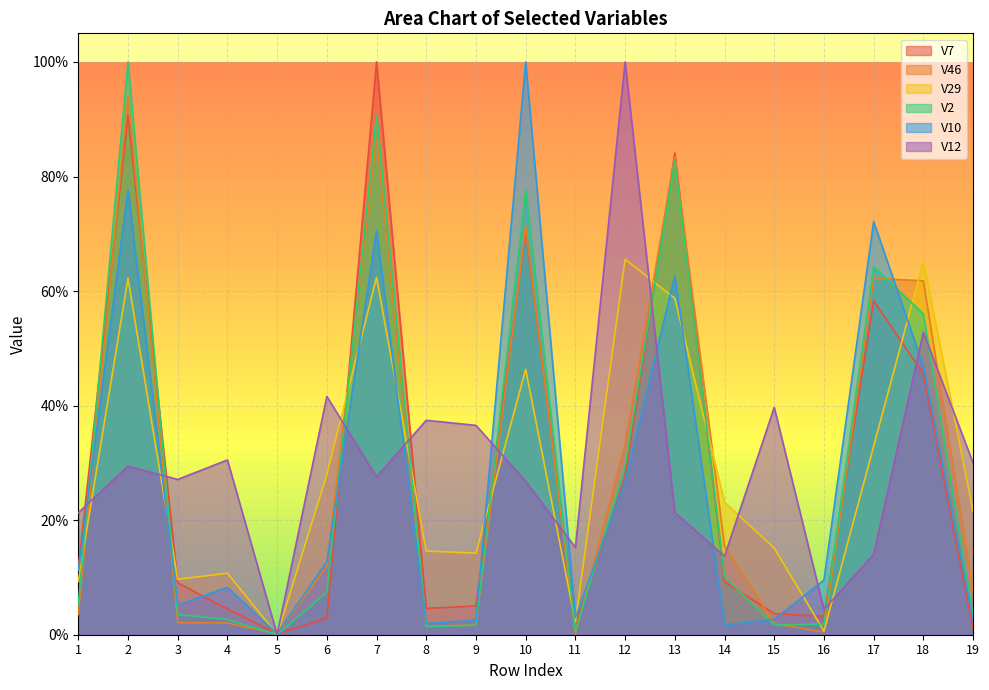

Count the number of data series in this chart.

6